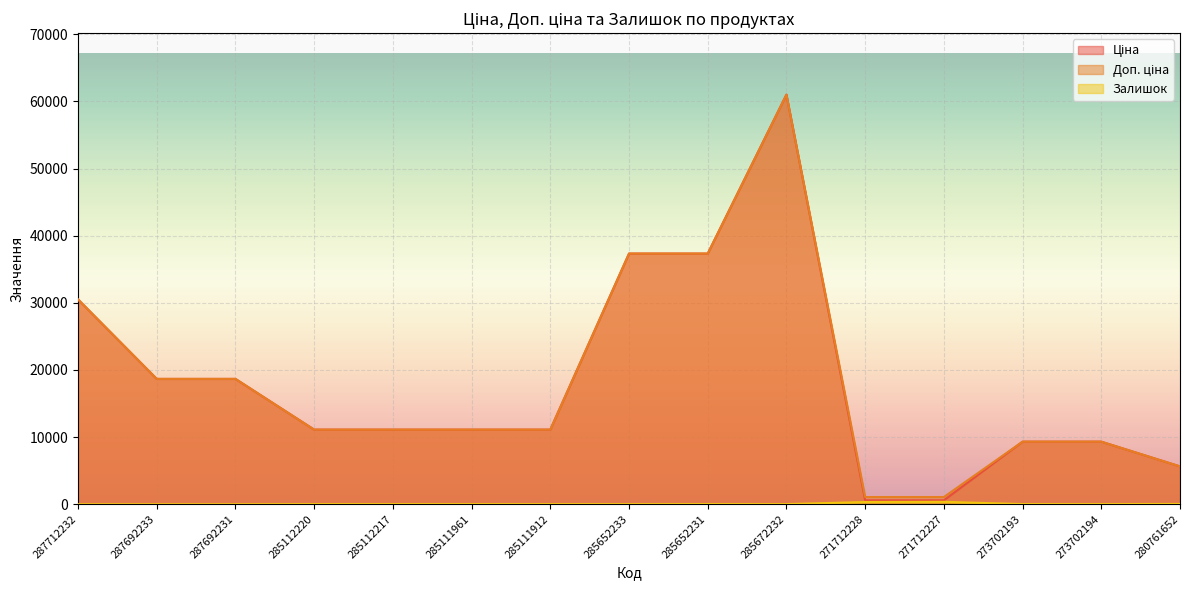

Which has a higher value, 280761652 or 285672232?

285672232